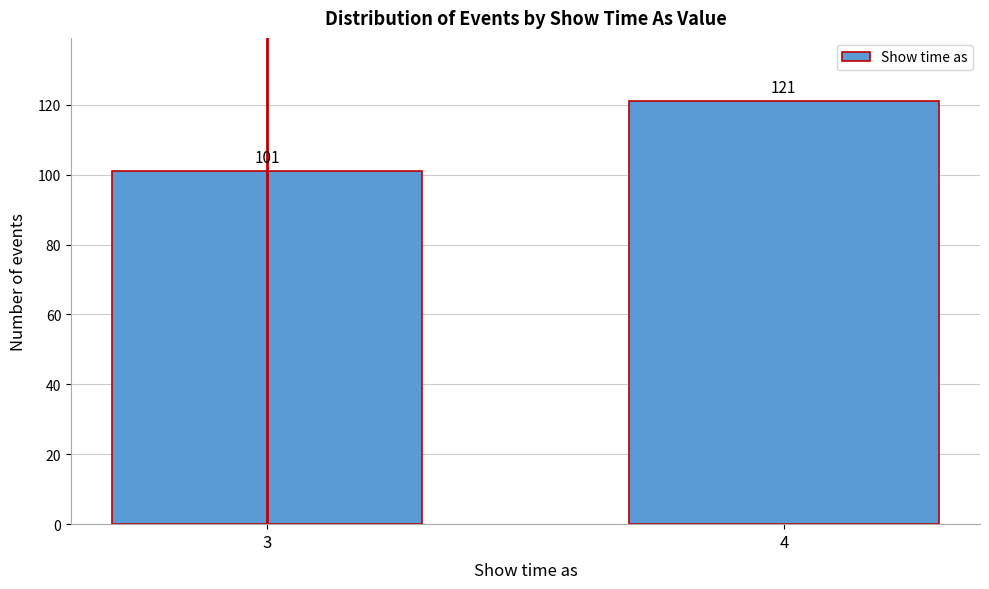

Reading left to right, transcribe all the data shown in this chart.

3=101	4=121